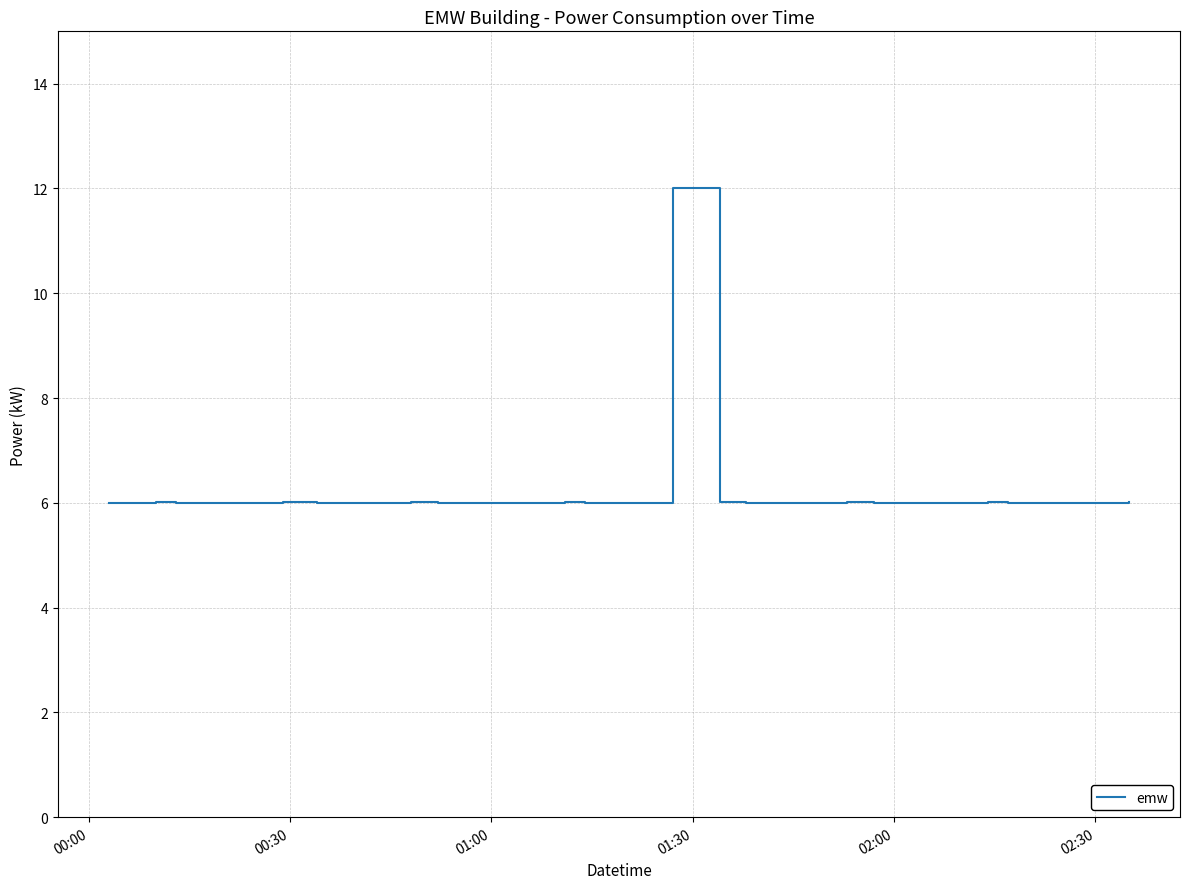

What is the maximum value shown in the chart?

12.0